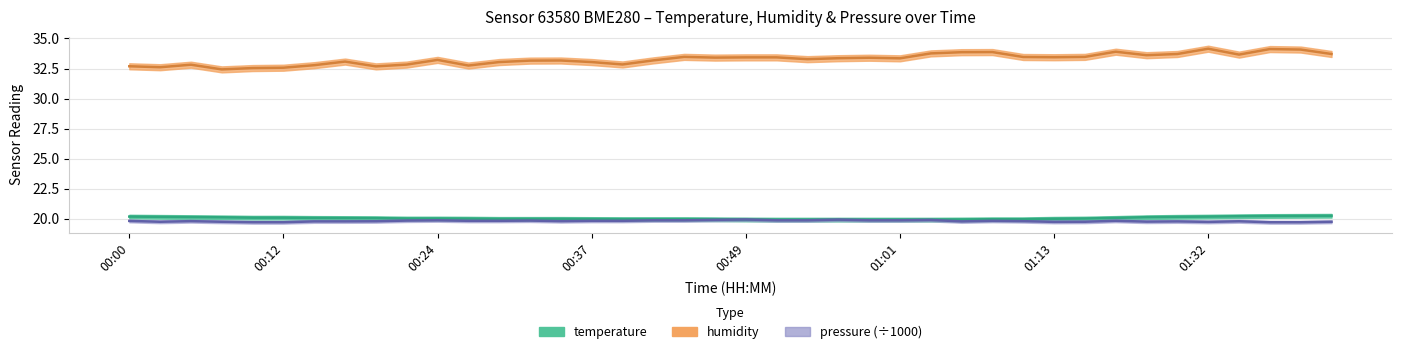

What is the average value of the humidity series?

33.3